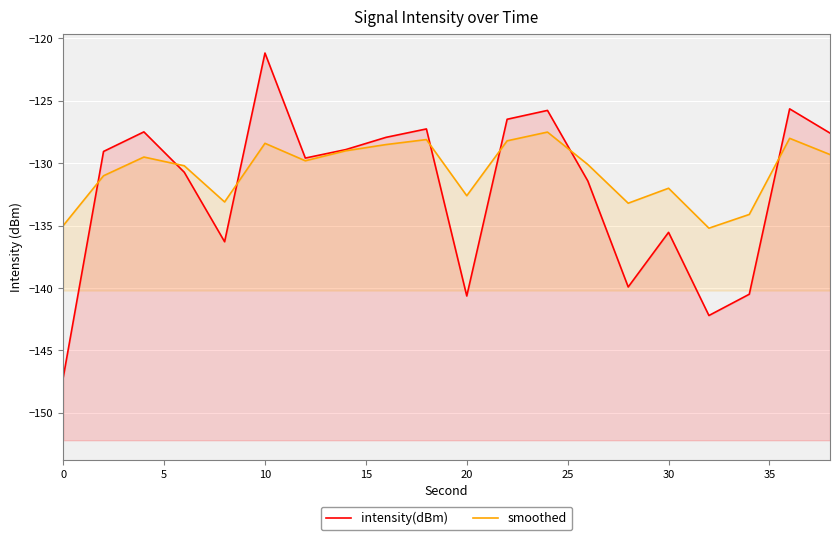

How many categories are shown in the chart?

20